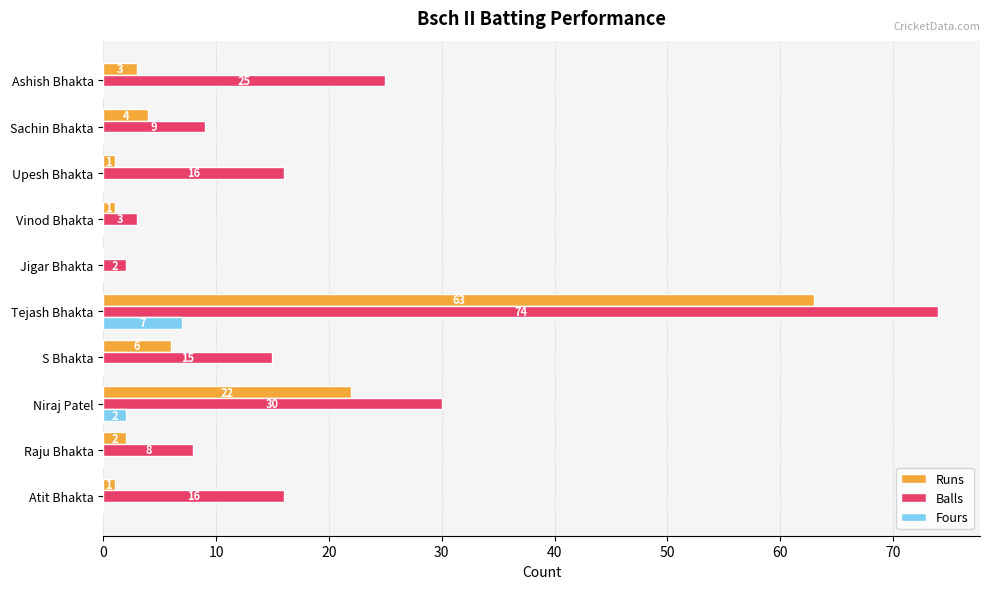

How many Fours values are between 0 and 1?

8